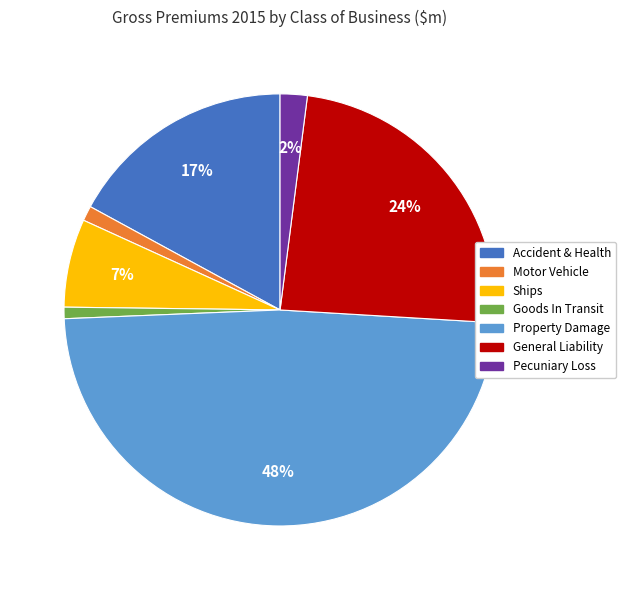

Is it true that Accident & Health is 27% of the pie?

False